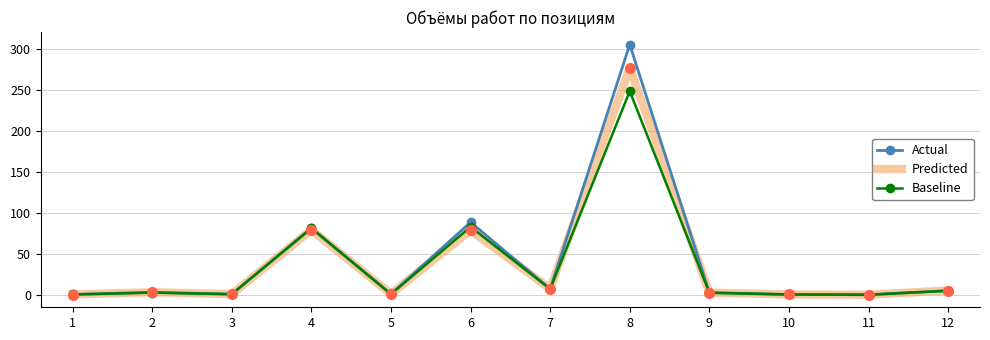

The Baseline series shows 2.5 at 9. True or false?

True